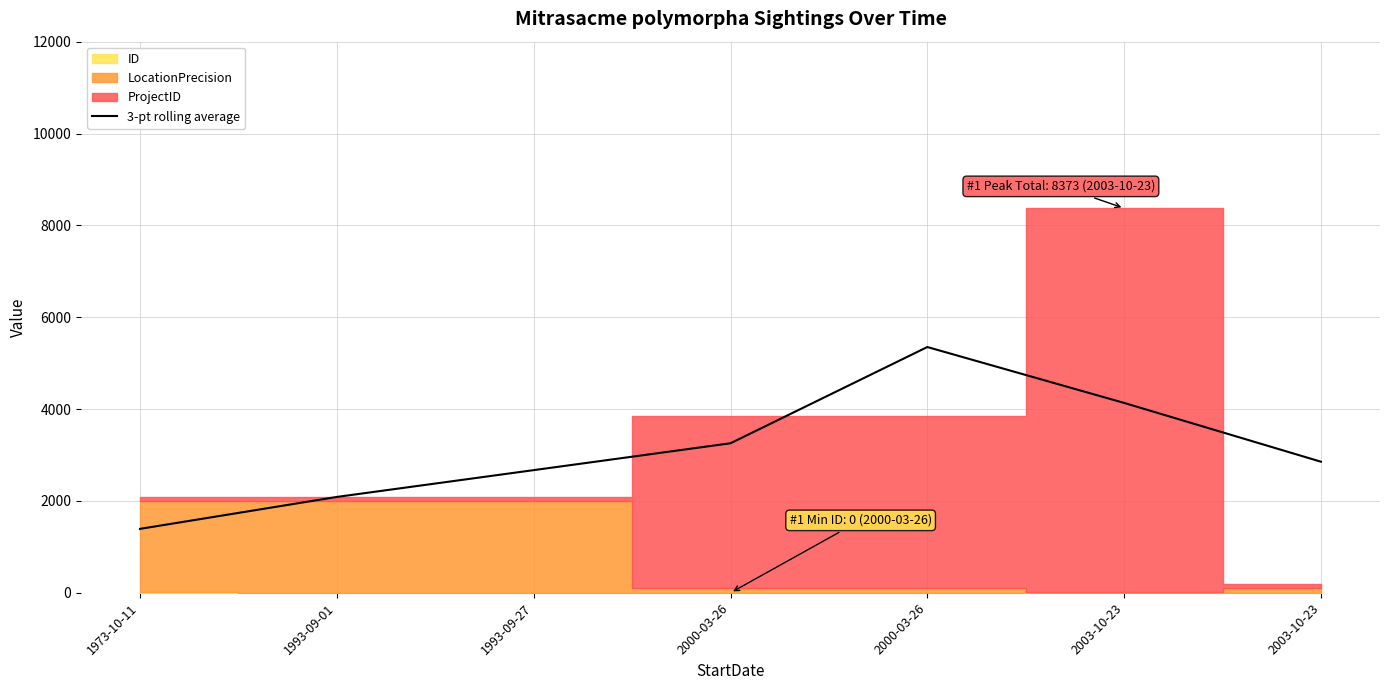

How many lines are shown in the chart?

1